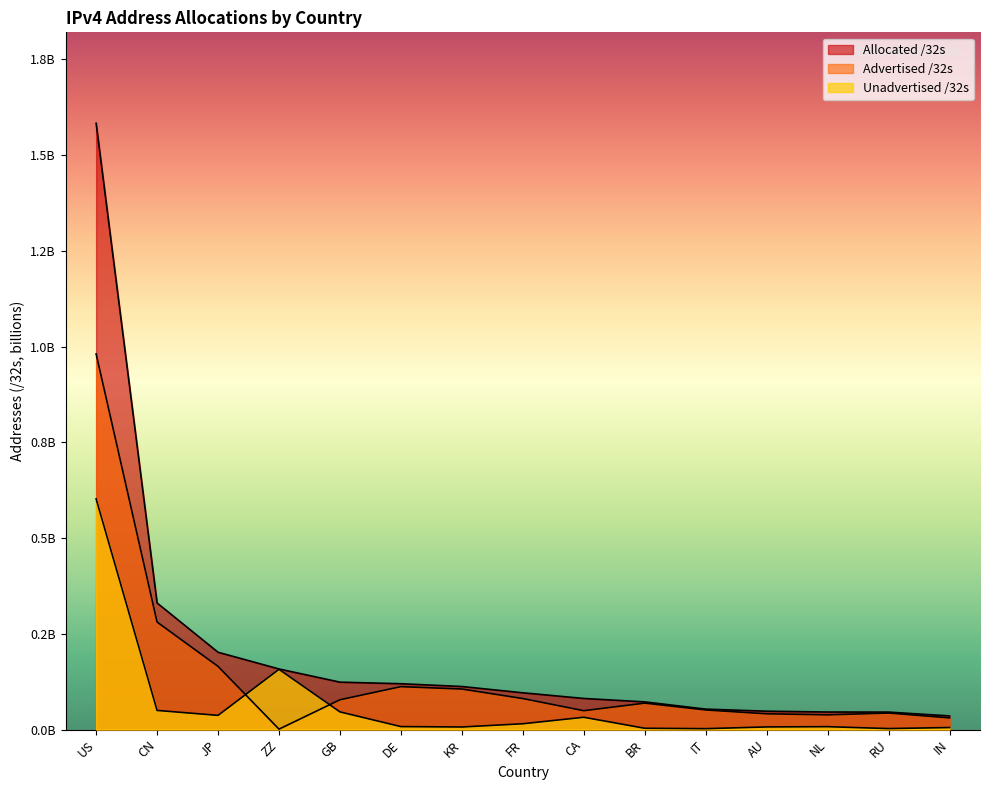

How many interior local peaks does the Advertised /32s series have?

3